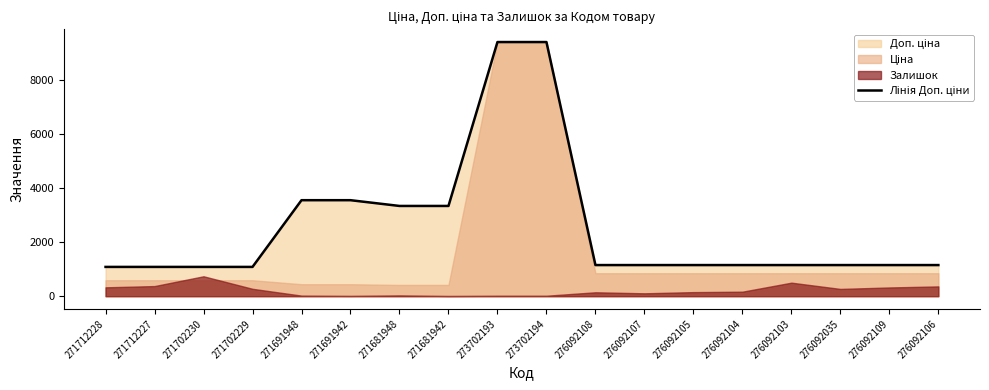

What position from the left is 271691942?

6